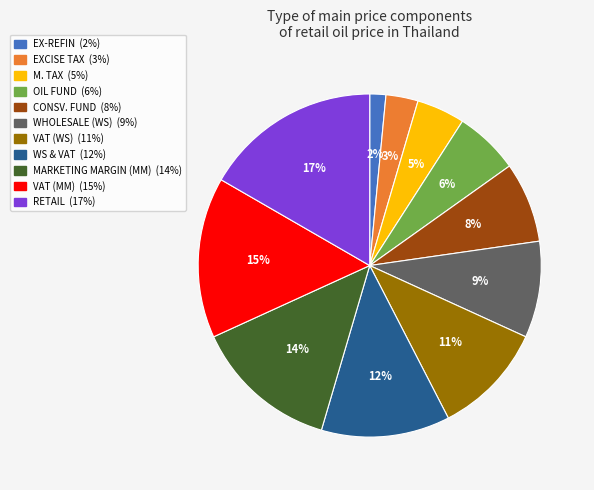

Count the number of slices in the pie.

11